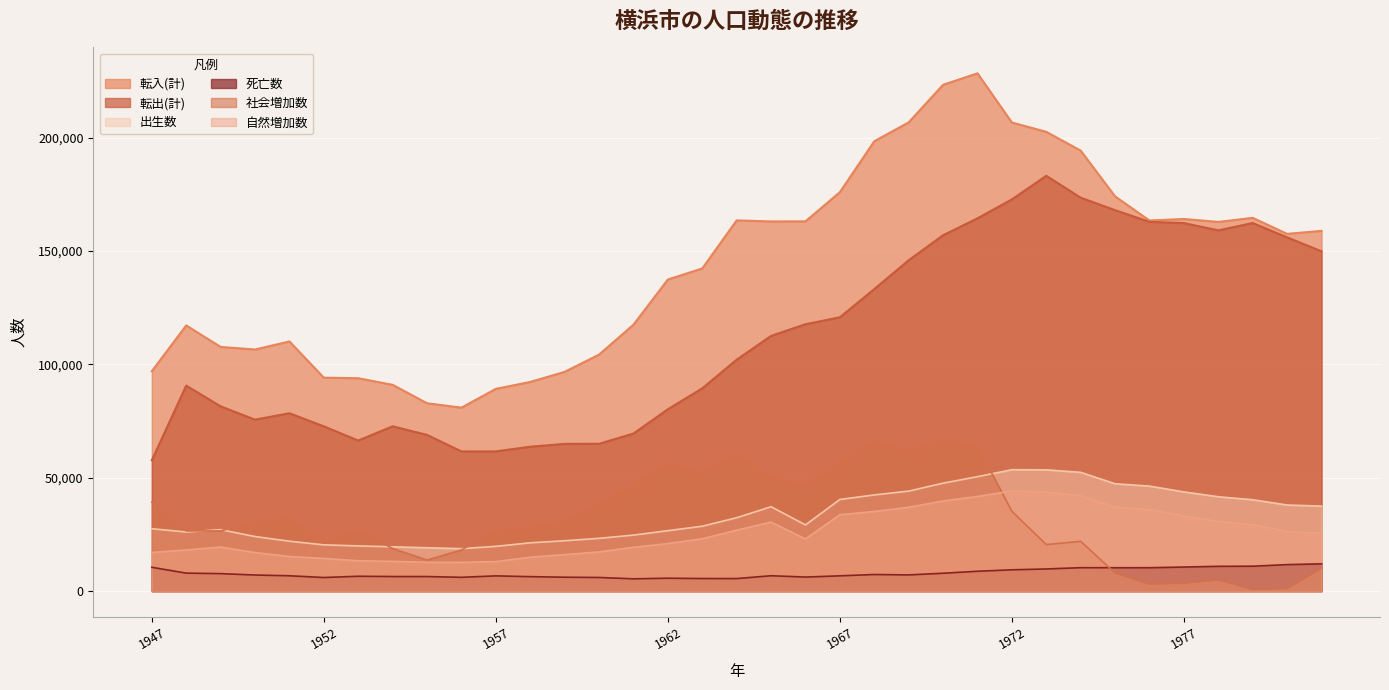

At which label does 転出(計) first exceed 102111?

1965